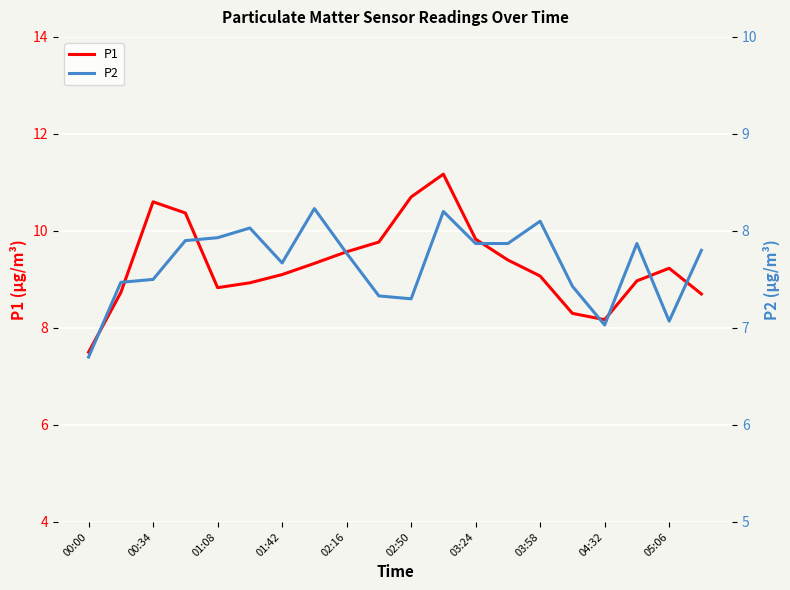

At which label does P2 reach its minimum?

00:00